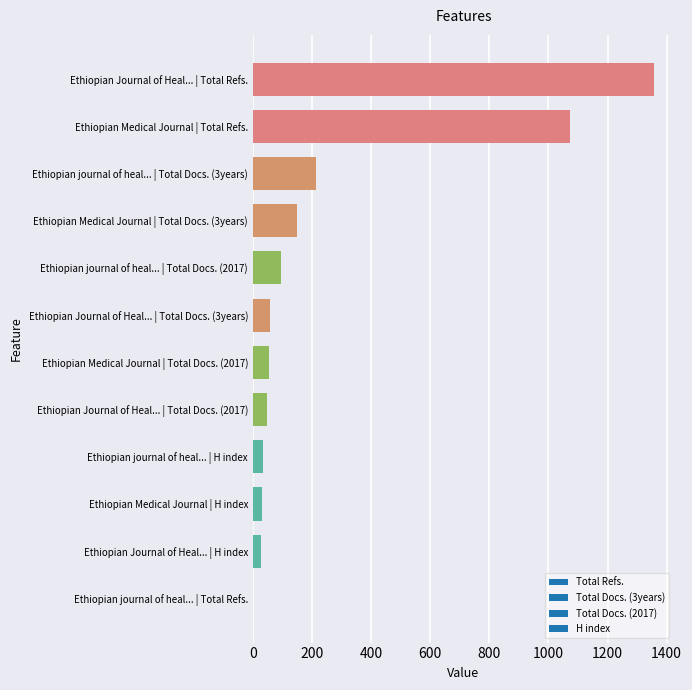

Count the number of data series in this chart.

1